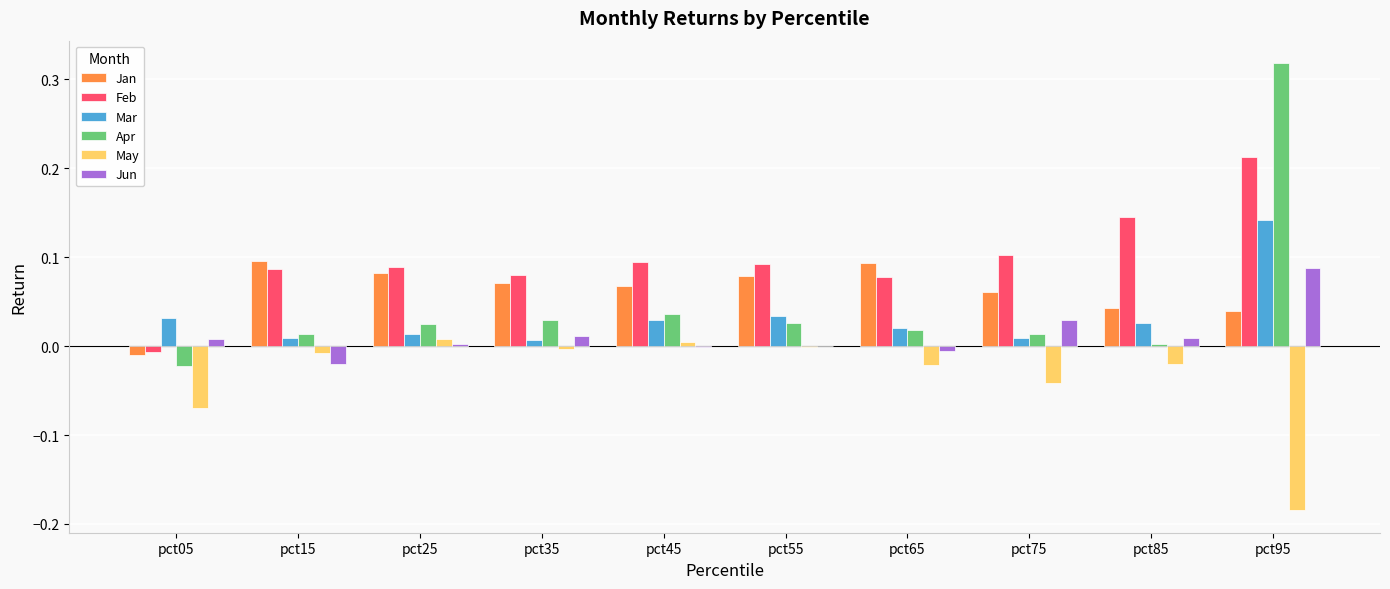

Which series has the largest total across all categories?

Feb